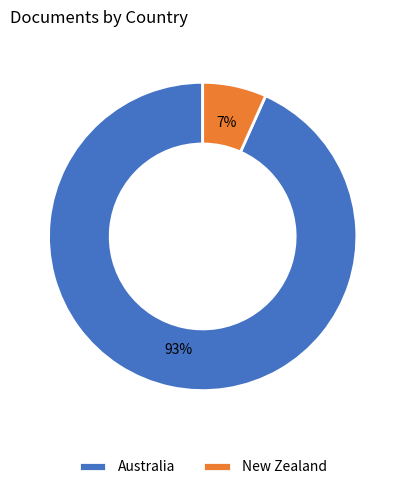

The New Zealand slice represents 1% of the pie. True or false?

False